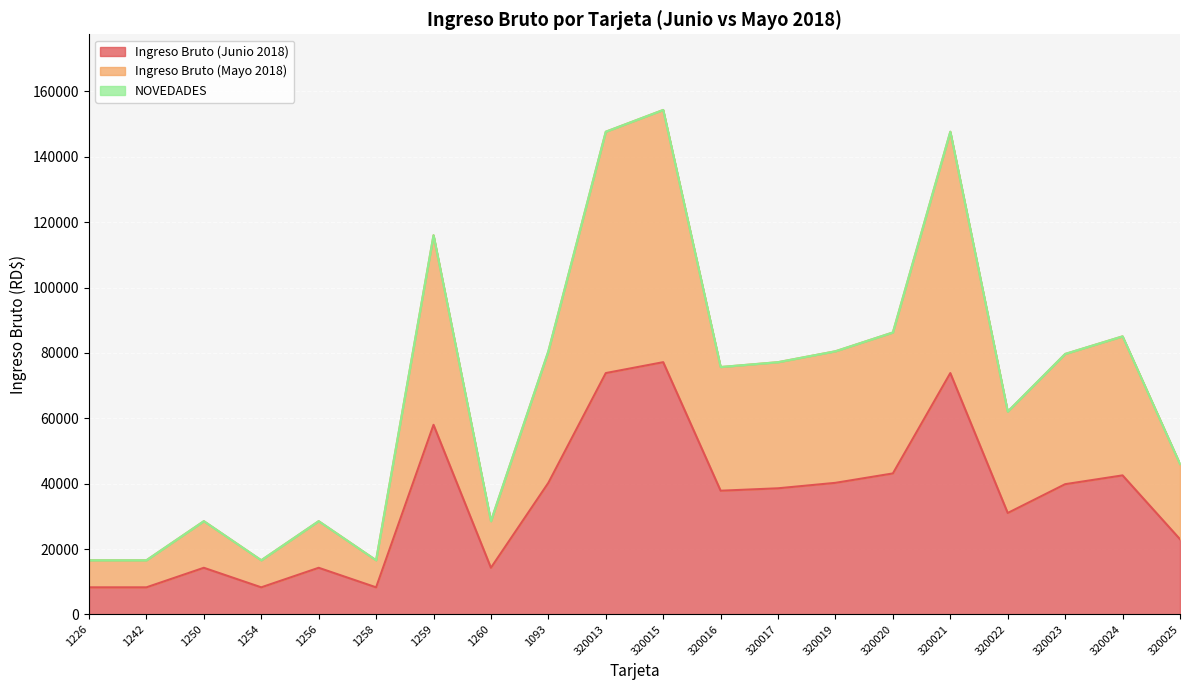

How many data points in Ingreso Bruto (Mayo 2018) are above 77160?

10